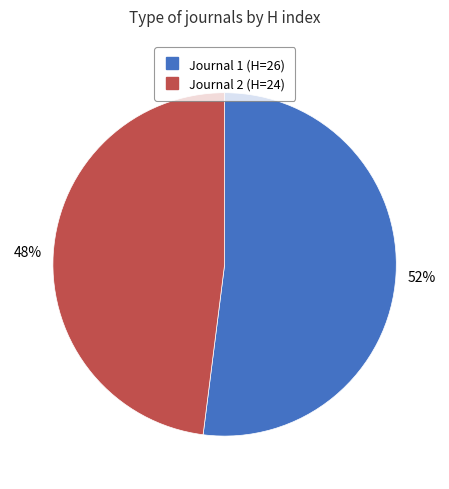

Is there any slice that represents more than half of the pie?

Yes